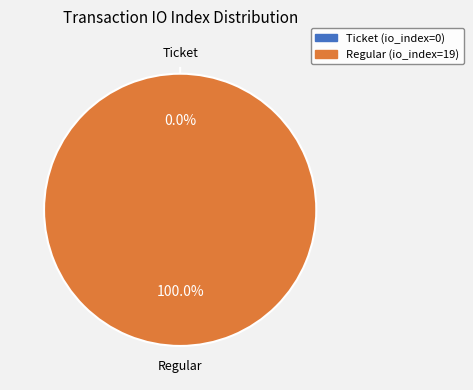

Combined, do Regular (io_index=19) and Ticket (io_index=0) account for over 50%?

Yes